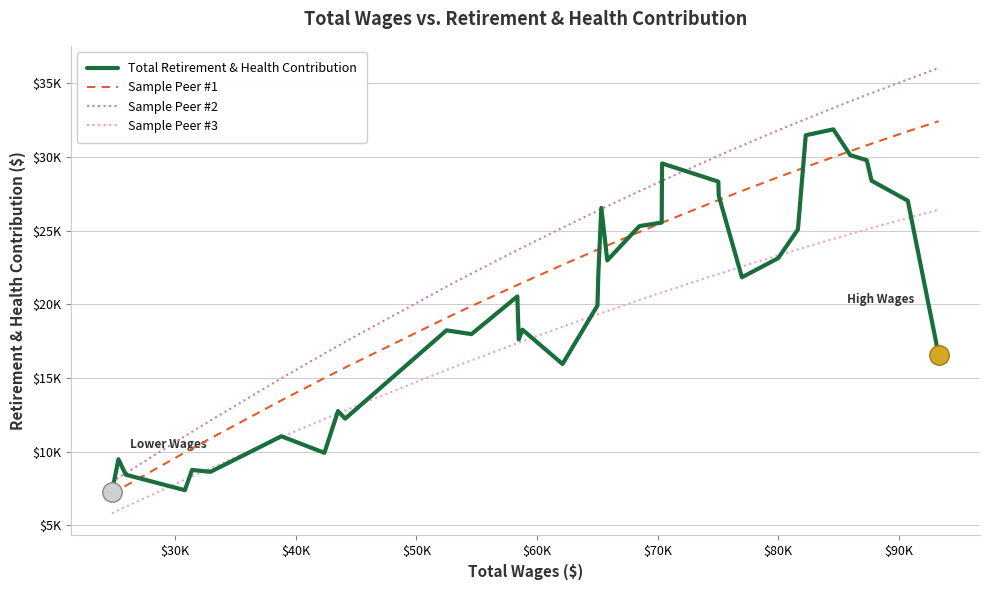

What is the value of the Sample Peer #1 point at the 5th from the left?

10221.3